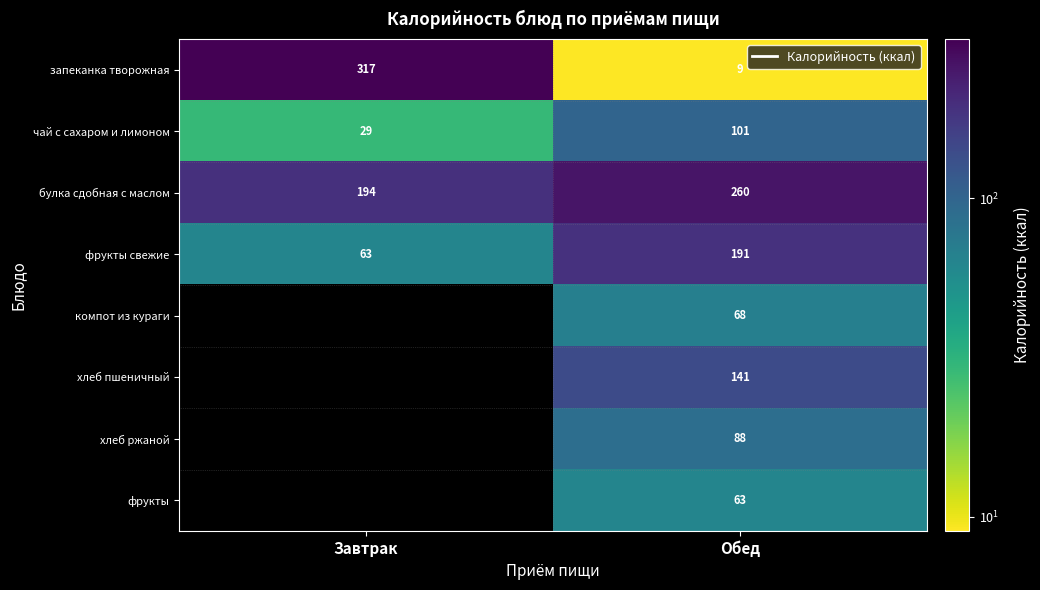

Is the value of запеканка творожная at Завтрак greater than the value of фрукты свежие at Завтрак?

Yes